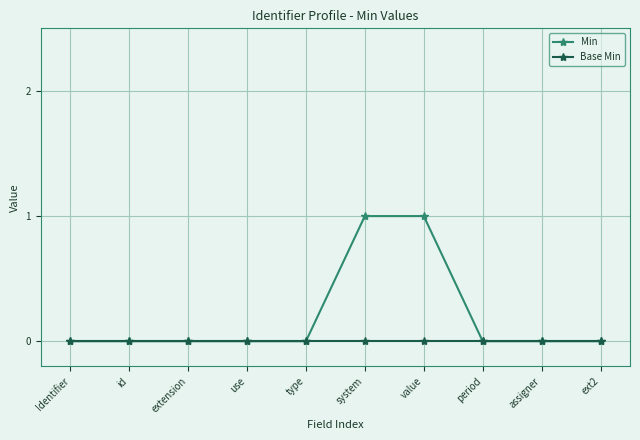

What is the total value across all series at system?

1